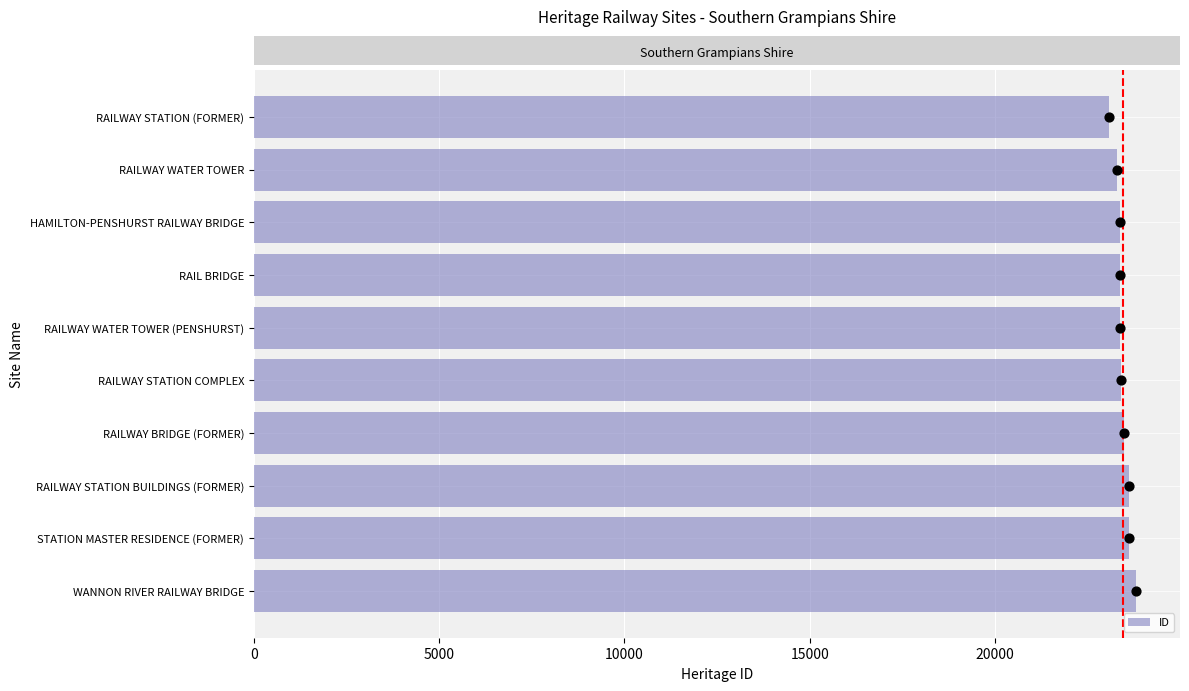

What is the ratio of the value at 20000 to the value at 5000?

1.0